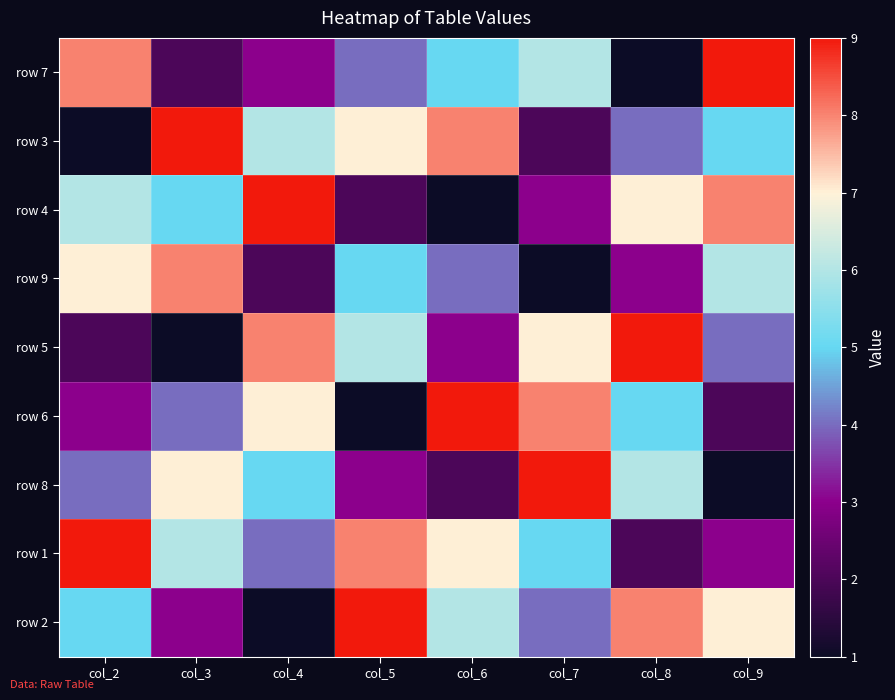

Reading left to right, extract all data points from this chart.

row 7: col_2=8	col_3=2	col_4=3	col_5=4	col_6=5	col_7=6	col_8=1	col_9=9
row 3: col_2=1	col_3=9	col_4=6	col_5=7	col_6=8	col_7=2	col_8=4	col_9=5
row 4: col_2=6	col_3=5	col_4=9	col_5=2	col_6=1	col_7=3	col_8=7	col_9=8
row 9: col_2=7	col_3=8	col_4=2	col_5=5	col_6=4	col_7=1	col_8=3	col_9=6
row 5: col_2=2	col_3=1	col_4=8	col_5=6	col_6=3	col_7=7	col_8=9	col_9=4
row 6: col_2=3	col_3=4	col_4=7	col_5=1	col_6=9	col_7=8	col_8=5	col_9=2
row 8: col_2=4	col_3=7	col_4=5	col_5=3	col_6=2	col_7=9	col_8=6	col_9=1
row 1: col_2=9	col_3=6	col_4=4	col_5=8	col_6=7	col_7=5	col_8=2	col_9=3
row 2: col_2=5	col_3=3	col_4=1	col_5=9	col_6=6	col_7=4	col_8=8	col_9=7